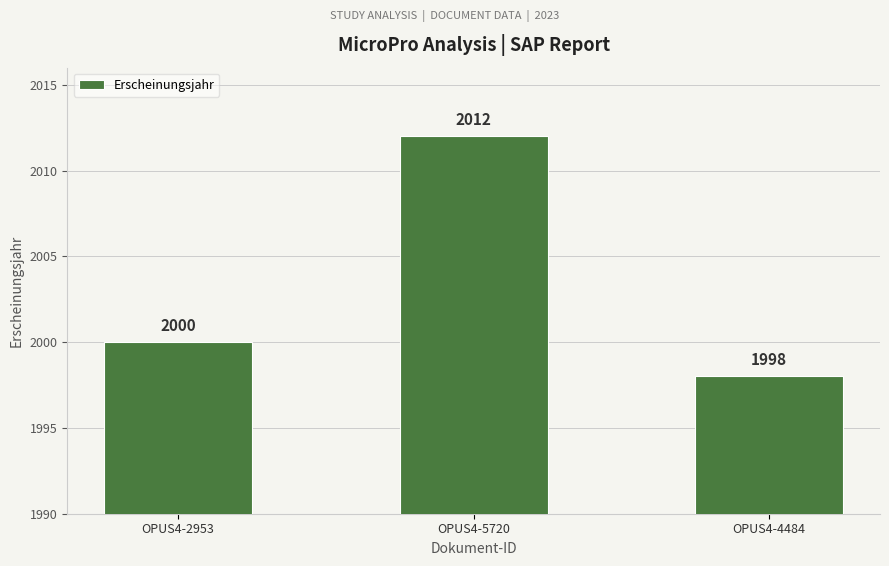

What is the change in value from OPUS4-5720 to OPUS4-4484?

-14